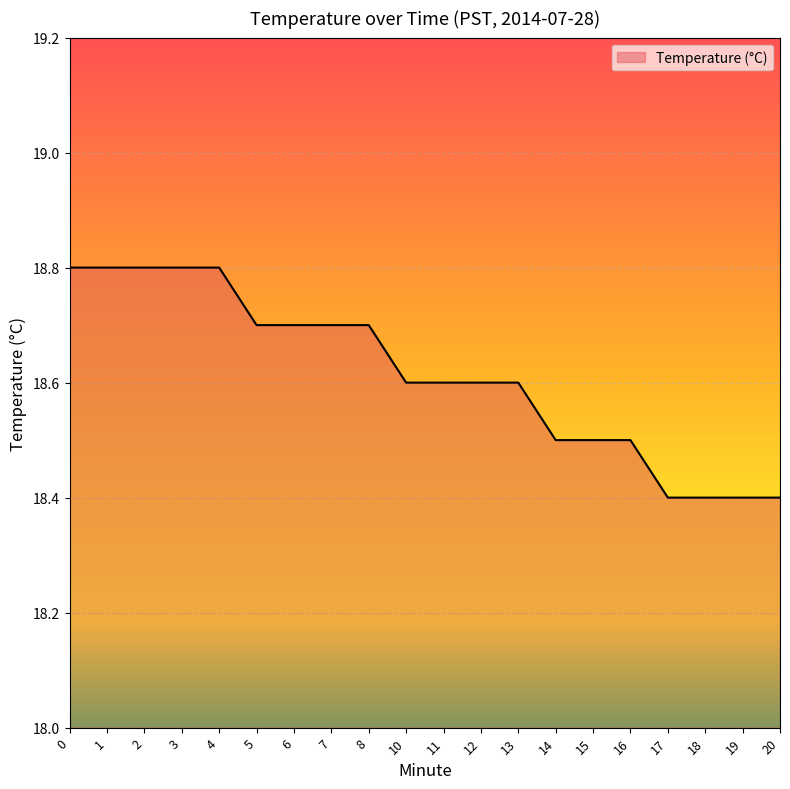

What is the difference between the maximum and minimum values?

0.4